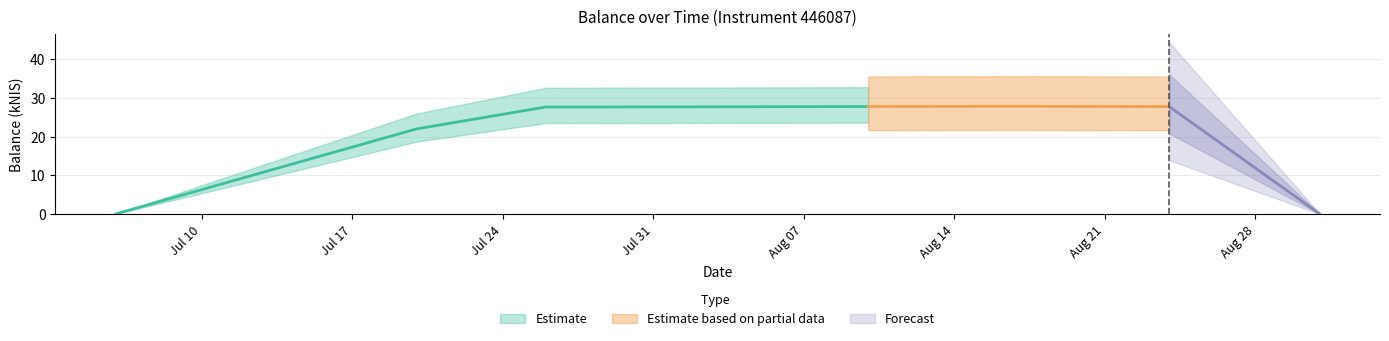

What is the difference between the maximum and minimum values?

27.8